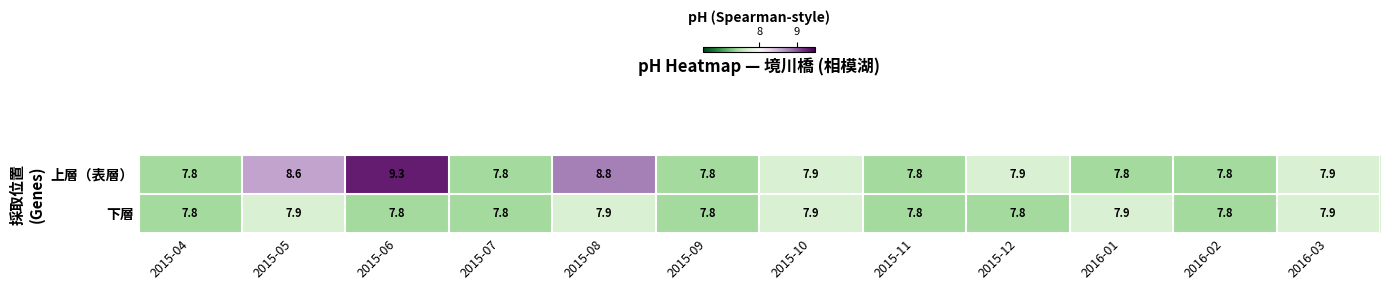

At how many categories does at least one series exceed 8?

3